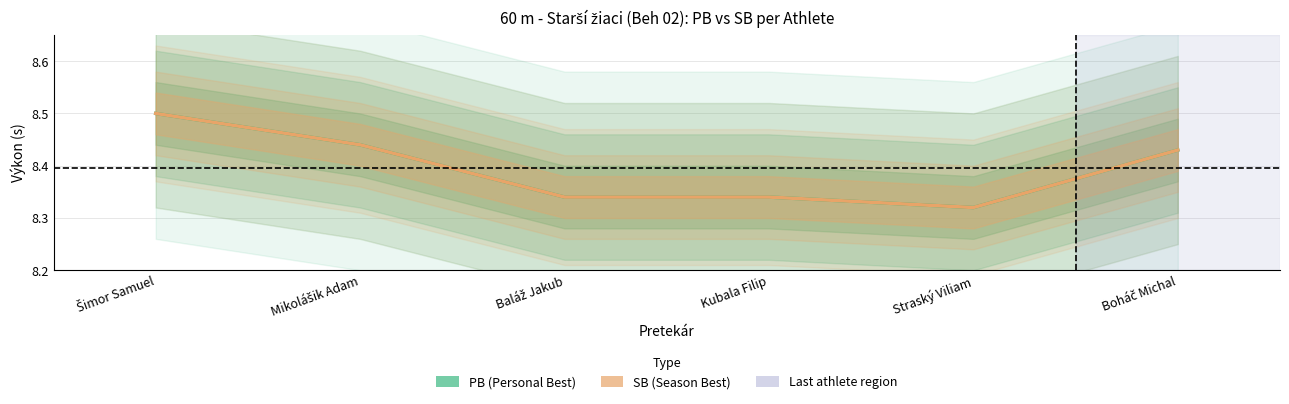

At Baláž Jakub, list the series in order from smallest to largest.

PB, SB